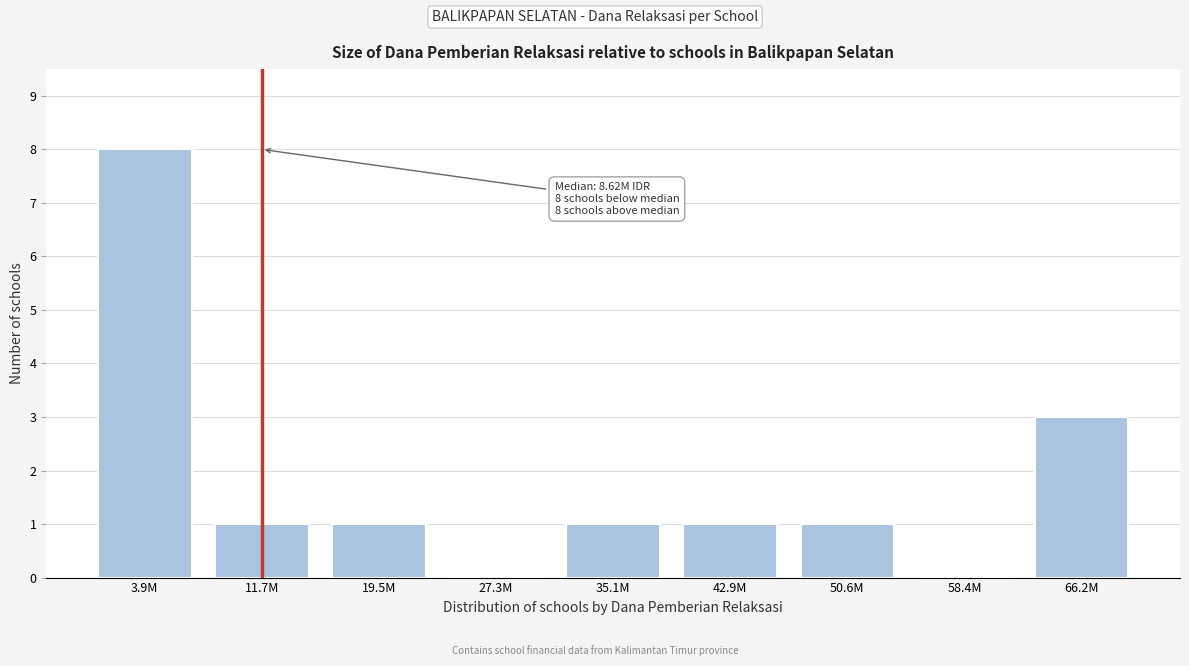

Reading right to left, list all the values displayed in this chart.

66.2M=3	58.4M=0	50.6M=1	42.9M=1	35.1M=1	27.3M=0	19.5M=1	11.7M=1	3.9M=8